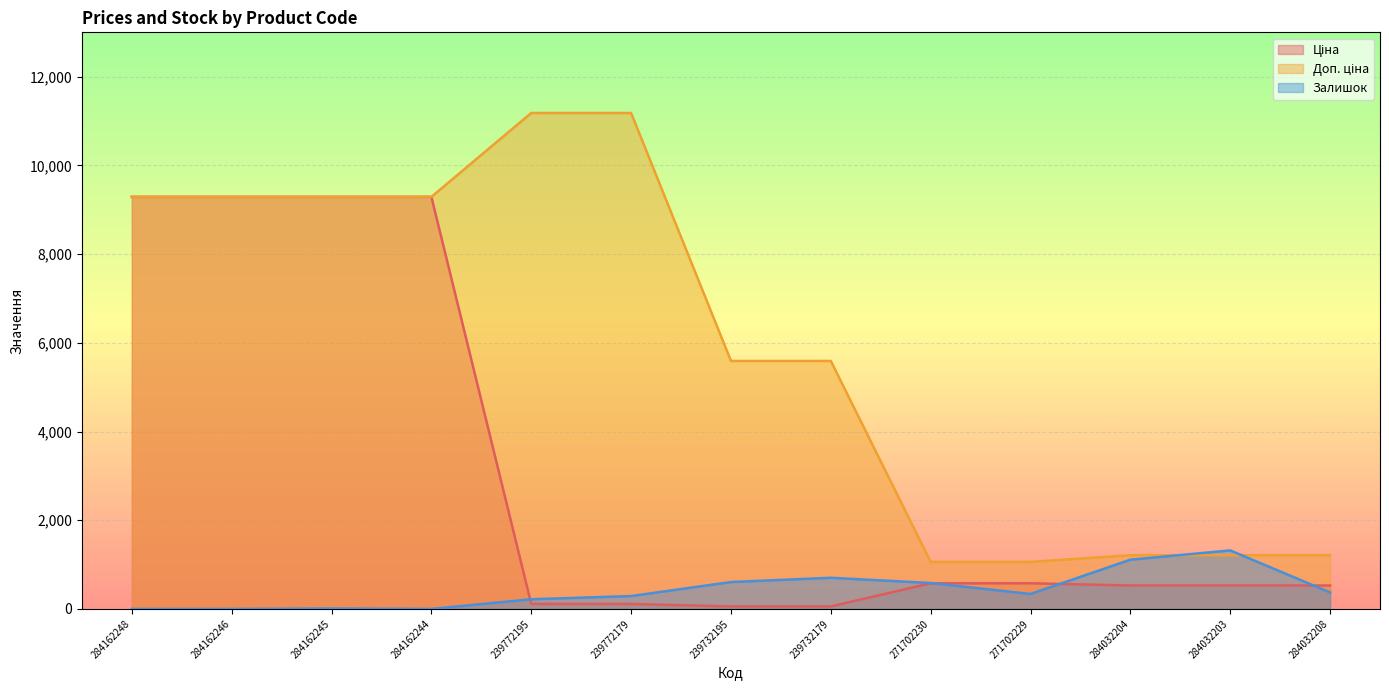

At which label is Доп. ціна closest to 6121?

239732195